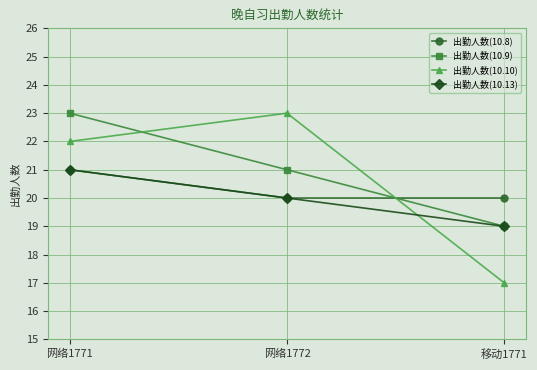

List the series in order of their overall mean, lowest first.

出勤人数(10.13), 出勤人数(10.8), 出勤人数(10.10), 出勤人数(10.9)